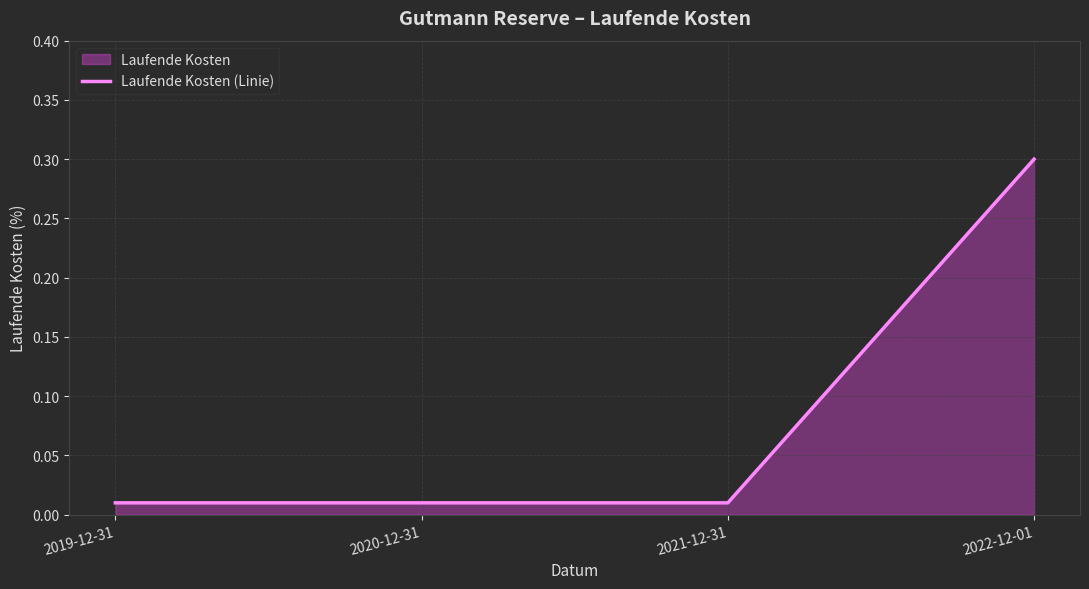

True or false: there are more than 1 points higher than both neighbors.

False